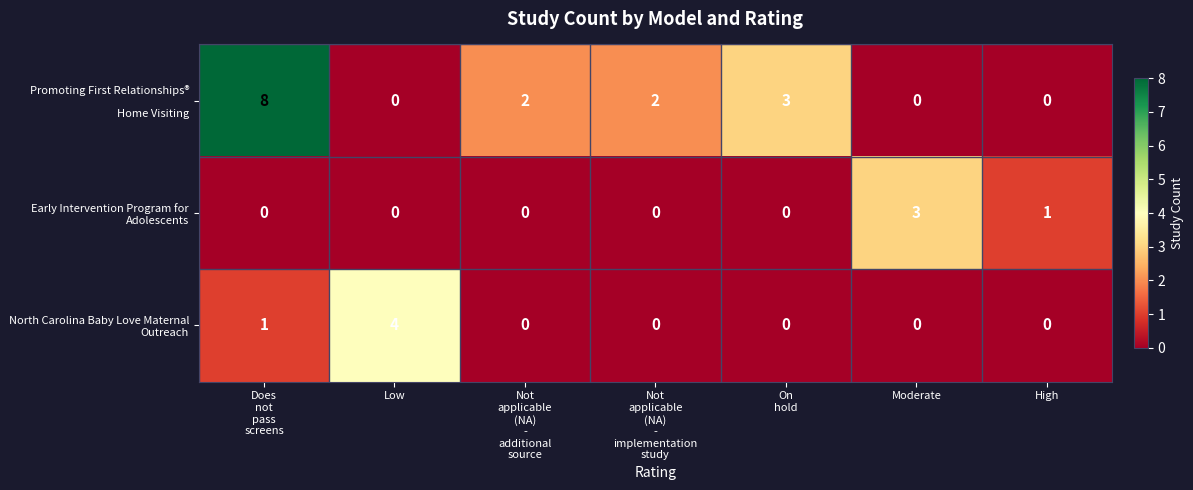

At which label is Early Intervention Program for Adolescents closest to 1?

High